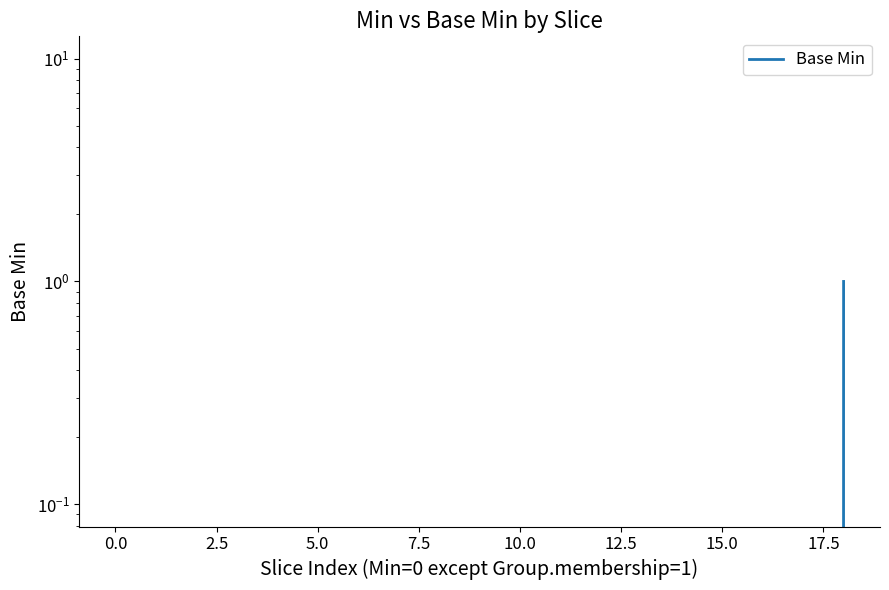

Reading left to right, transcribe all the data shown in this chart.

0	0	0	0	0	0	0	0	0	0	0	0	0	0	0	0	0	0	1